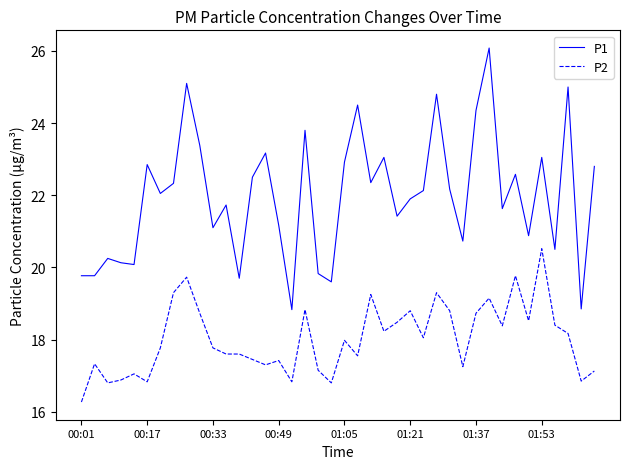

Which series has the largest range (max minus min)?

P1